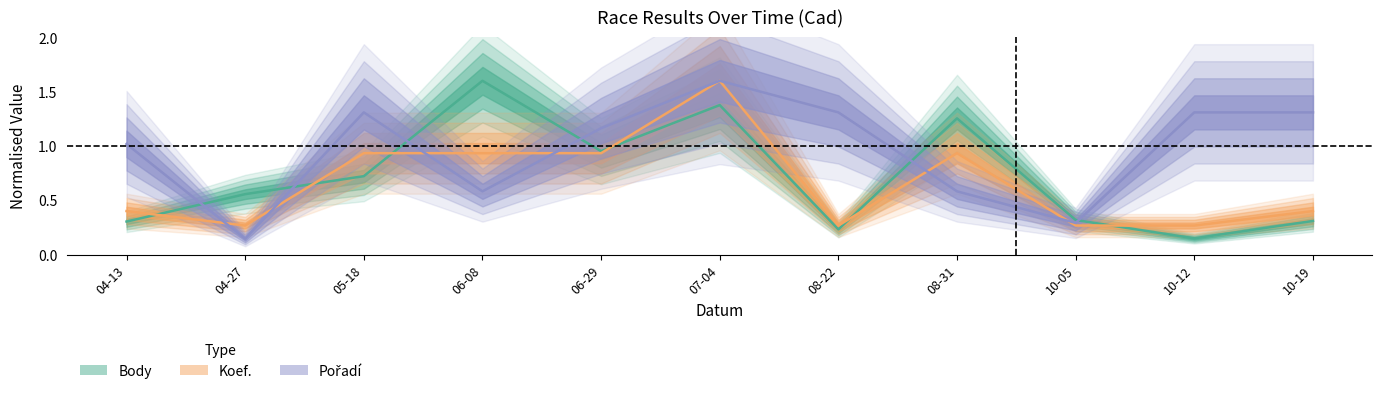

Reading left to right, what are all the values shown in this chart?

Body: 0.3	0.6	0.7	1.6	1.0	1.4	0.2	1.3	0.3	0.1	0.3
Koef.: 0.4	0.3	0.9	0.9	0.9	1.6	0.3	0.9	0.3	0.3	0.4
Pořadí: 1.0	0.1	1.3	0.6	1.2	1.6	1.3	0.6	0.3	1.3	1.3